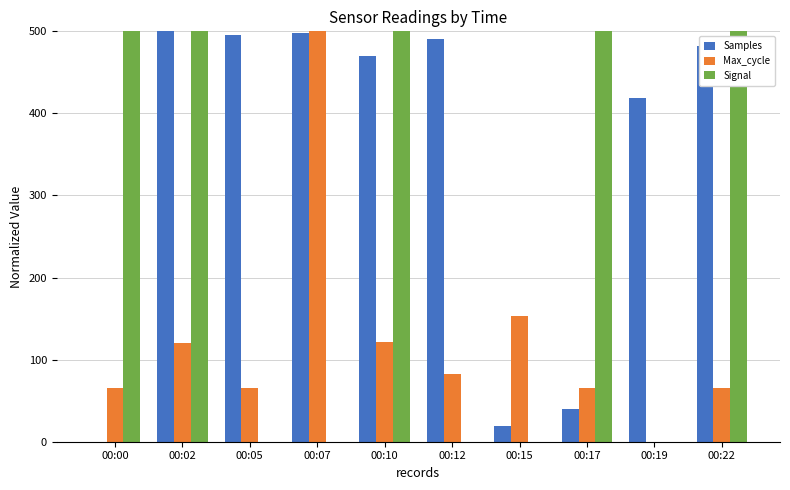

How many values in Max_cycle are above zero?

9